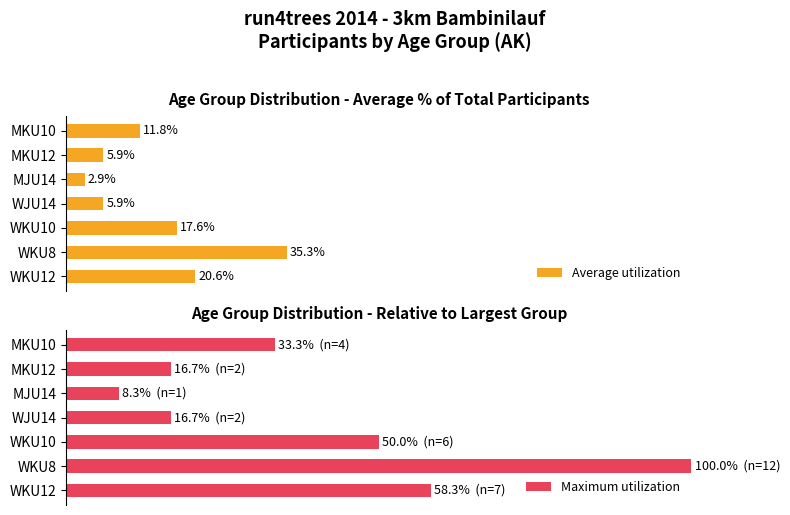

Which category has the highest value in the Average utilization series?

WKU8